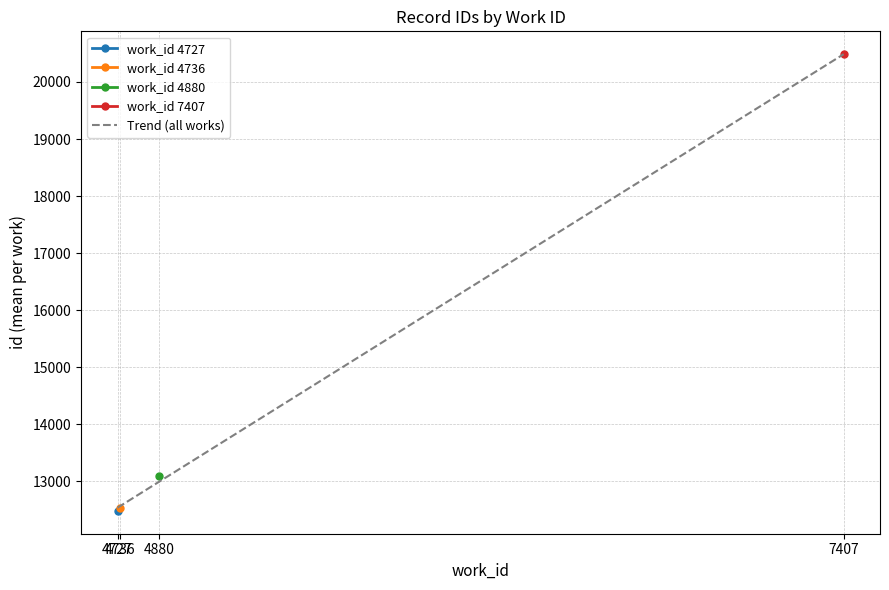

What is the difference between the highest and lowest values at 4727?

56.2